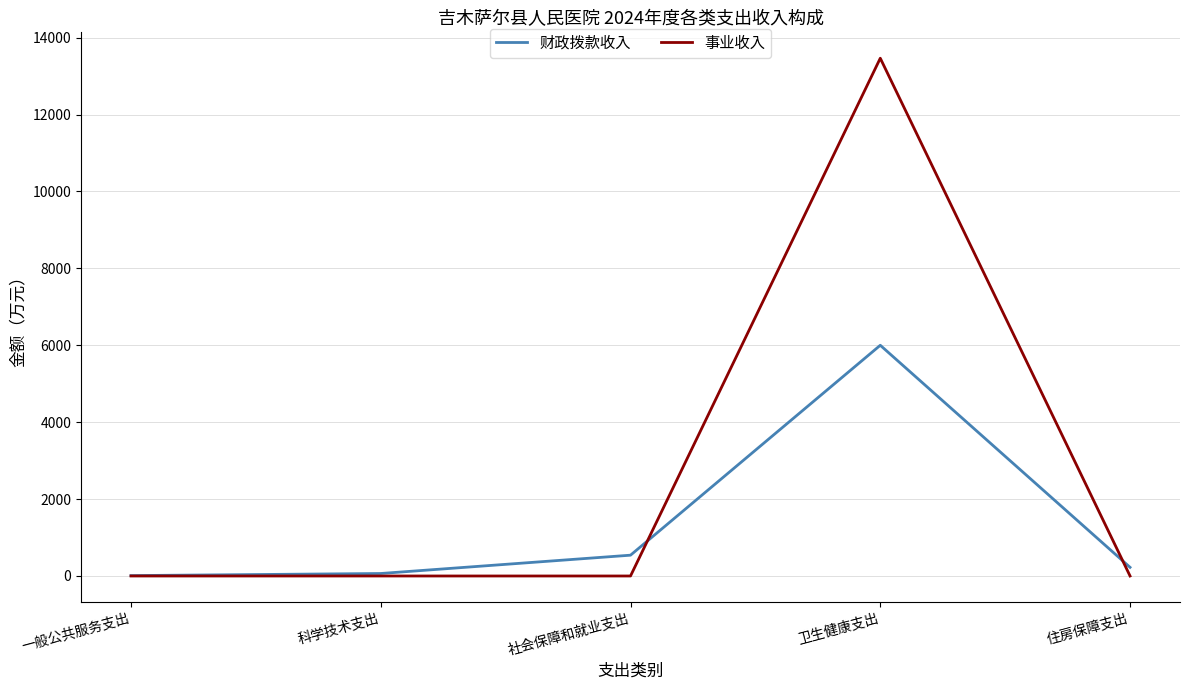

The 事业收入 series shows 0.0 at 社会保障和就业支出. True or false?

True